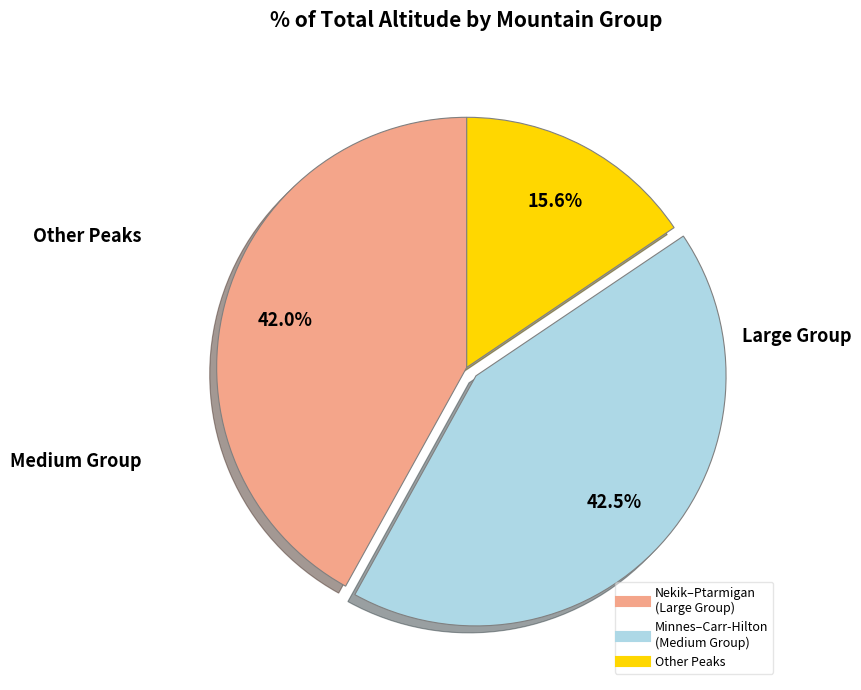

Does any single category account for the majority?

No